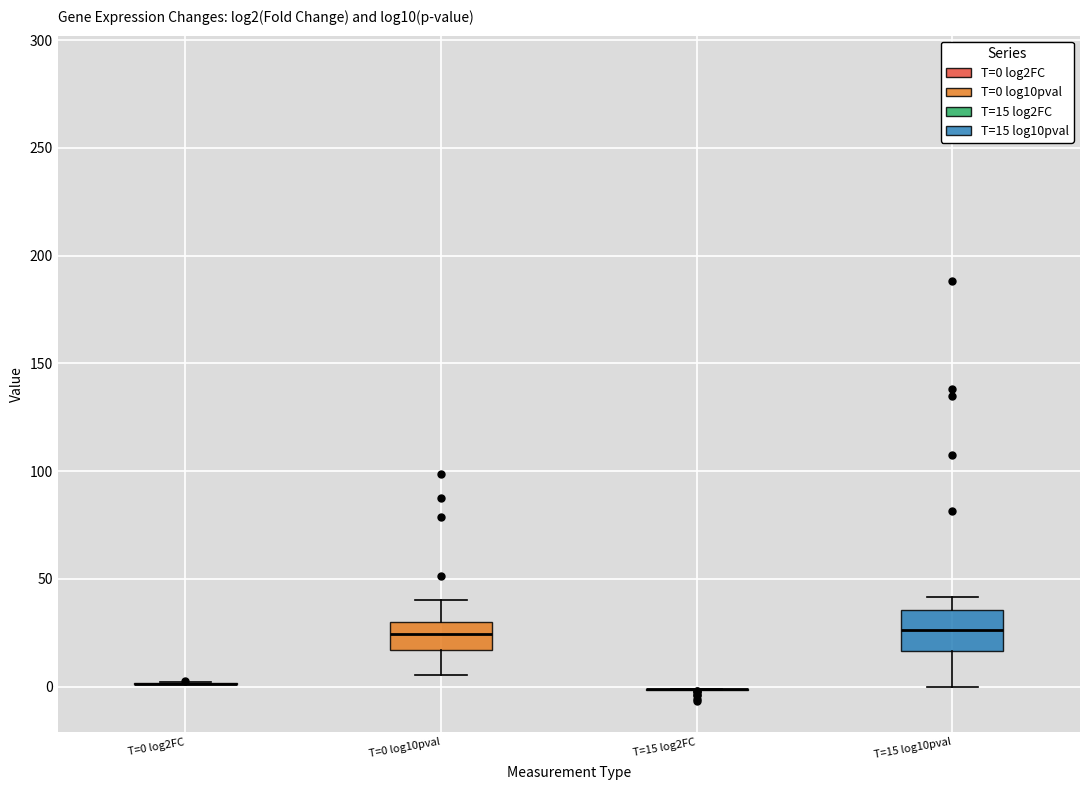

Which box is the tallest, from its lower edge to its upper edge?

T=15 log10pval